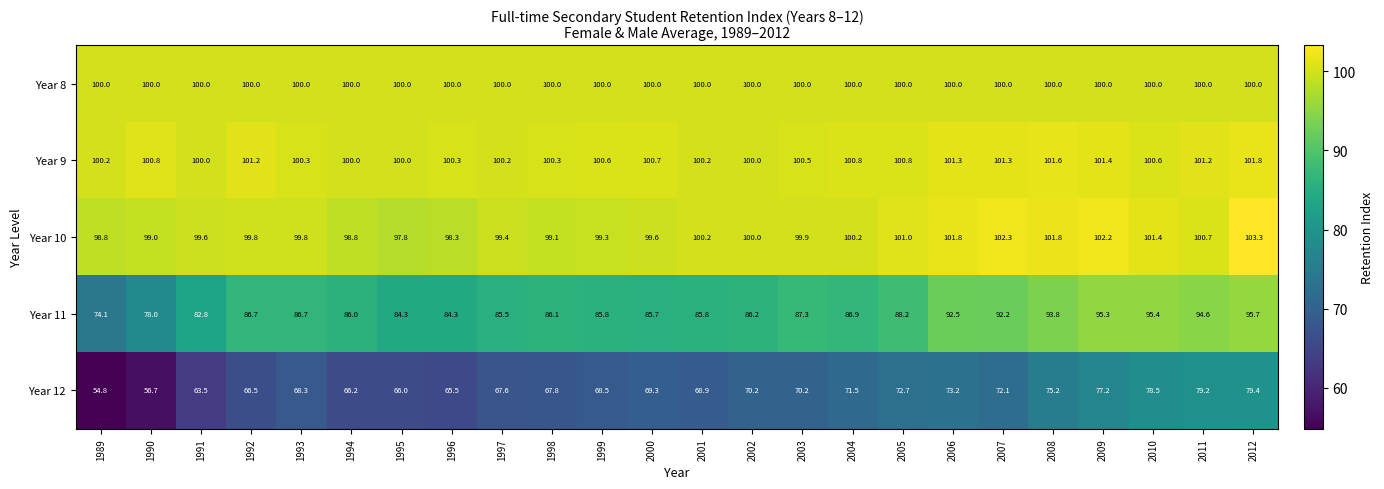

Which series has the largest range (max minus min)?

Year 12